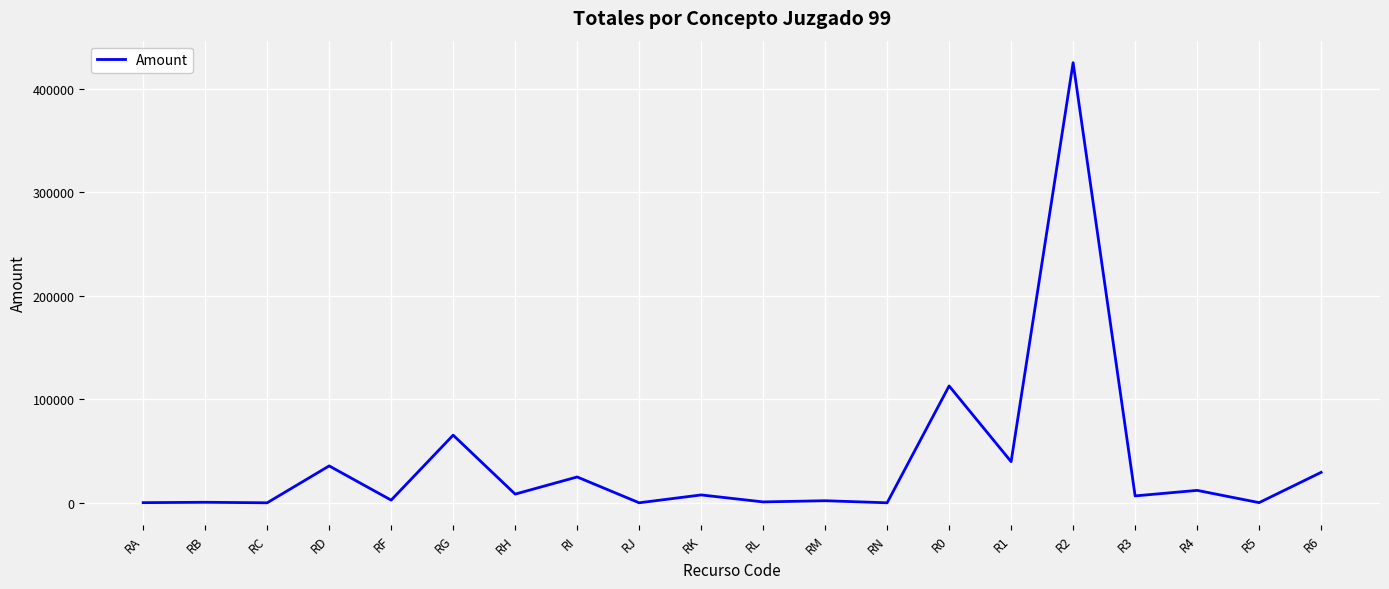

What is the difference between the maximum and minimum values?

425150